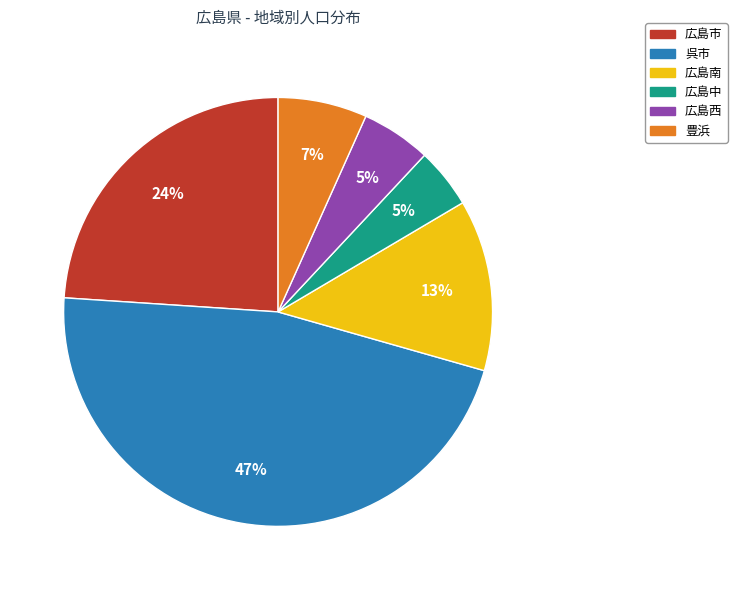

Is there a majority slice in this chart?

No